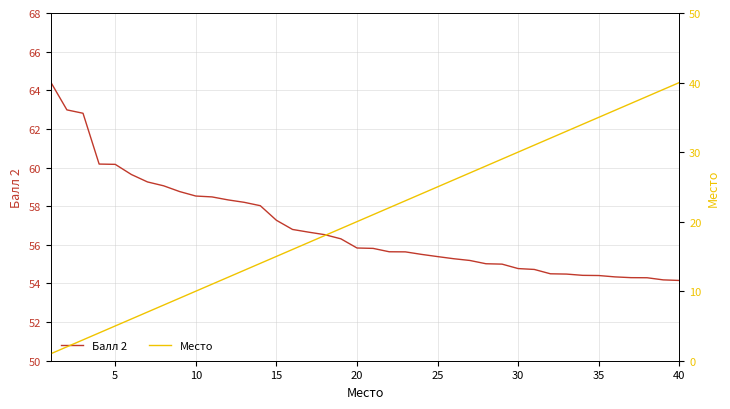

What is the greatest value displayed?

64.4